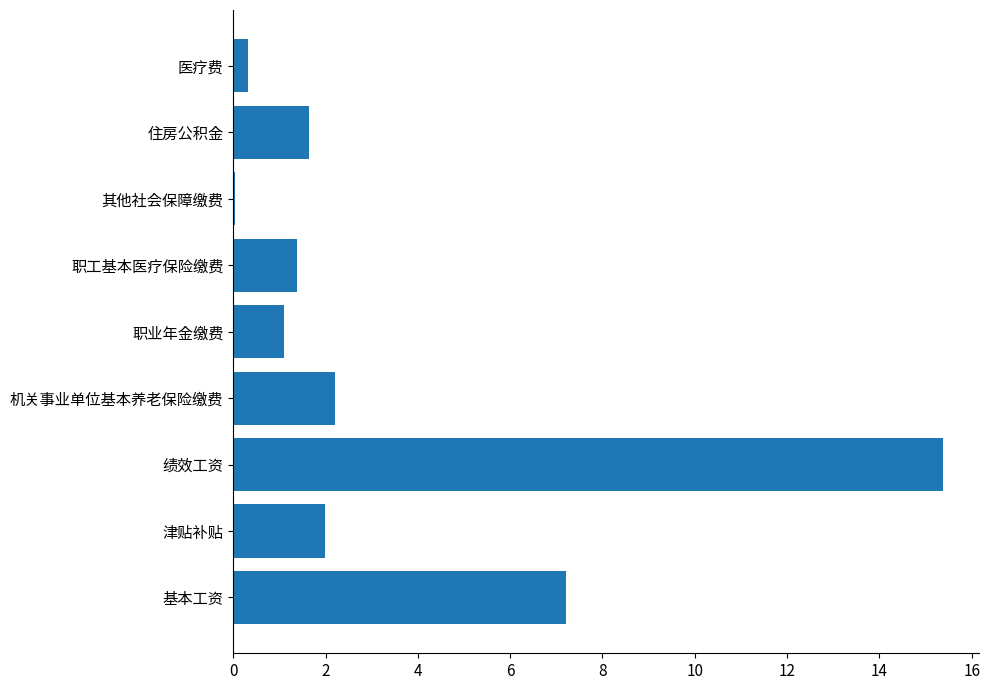

Where is the data nearest to the value 7?

基本工资